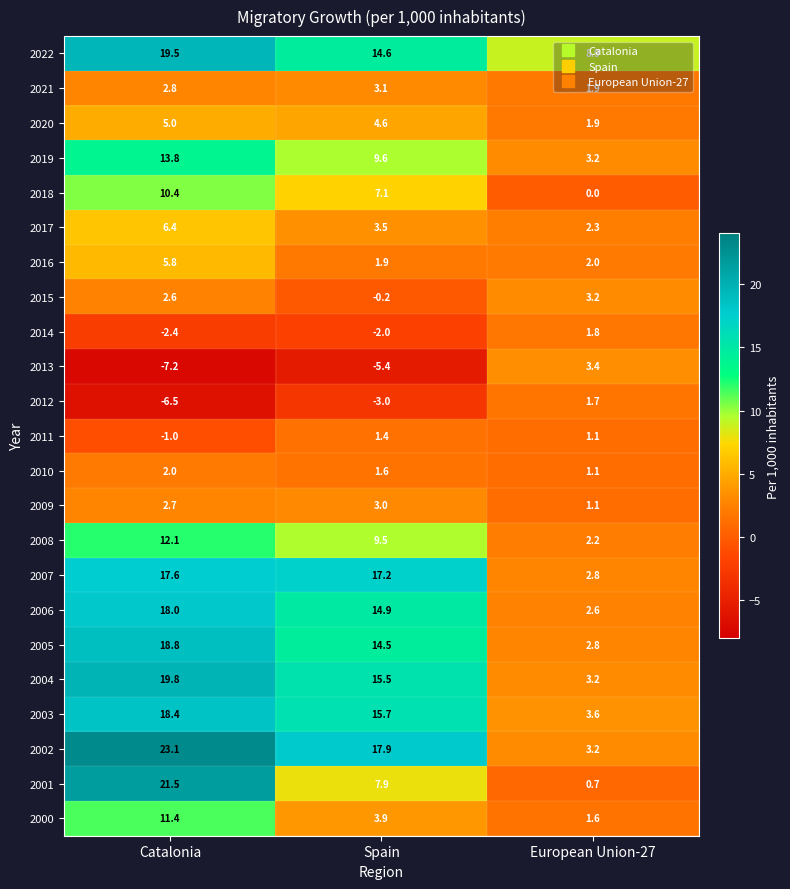

Which series has the widest spread of values?

2001